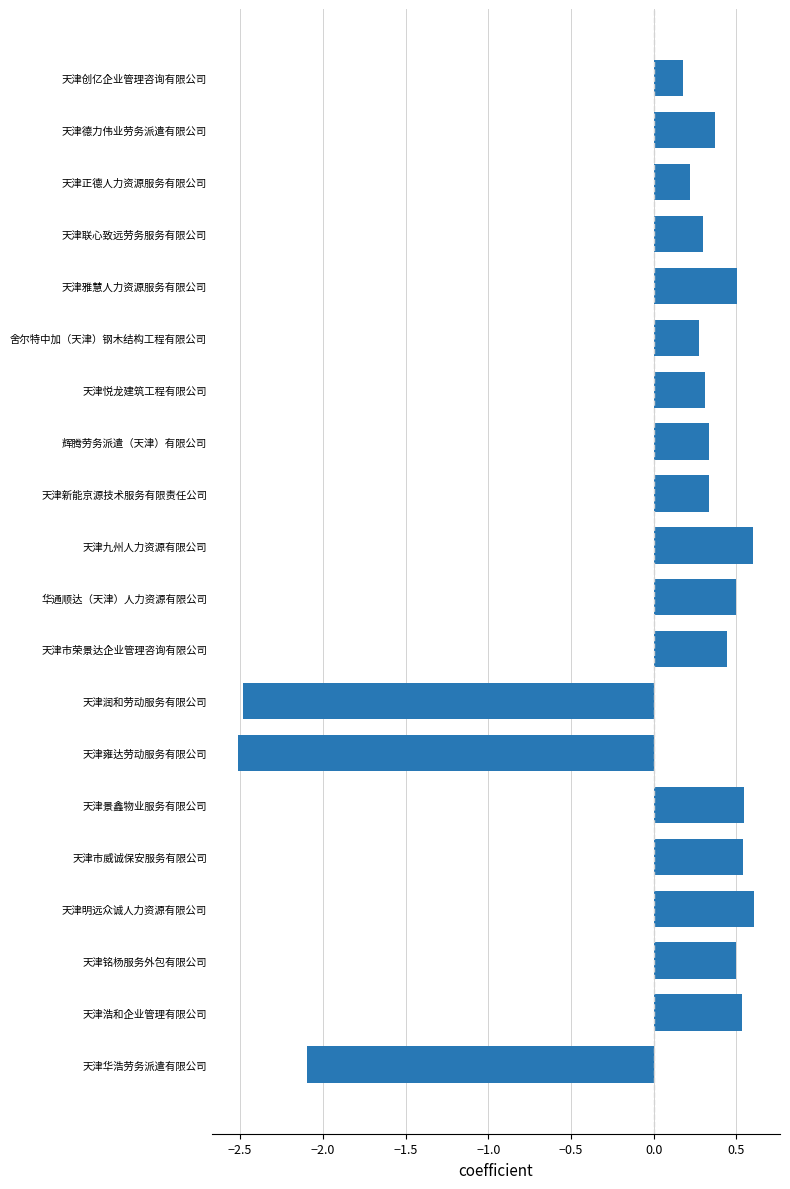

What is the change in value from 辉腾劳务派遣（天津）有限公司 to 天津雍达劳动服务有限公司?

-2.8